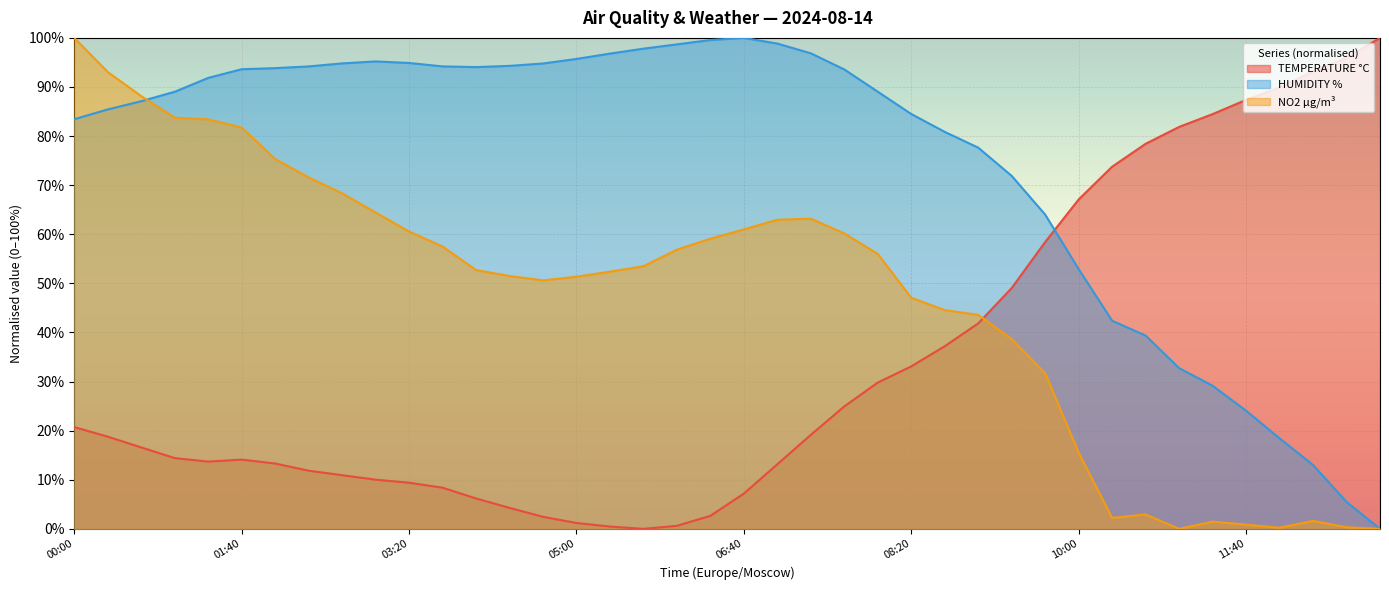

Where does the NO2 µg/m³ series first go above 53?

00:00